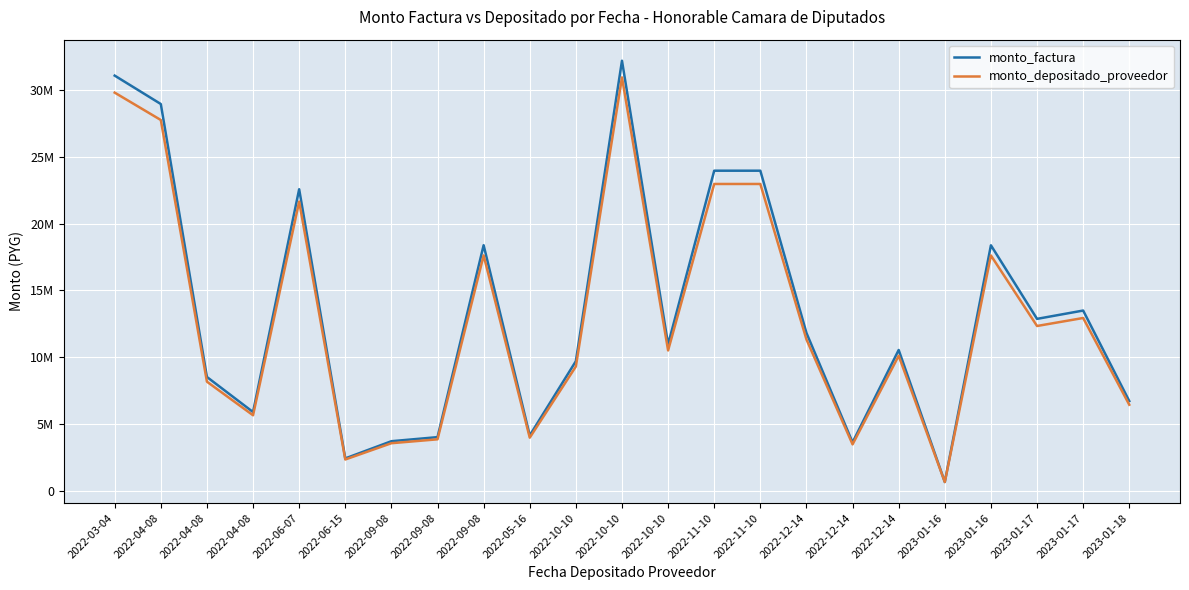

Rank the series by their average value, from highest to lowest.

monto_factura, monto_depositado_proveedor